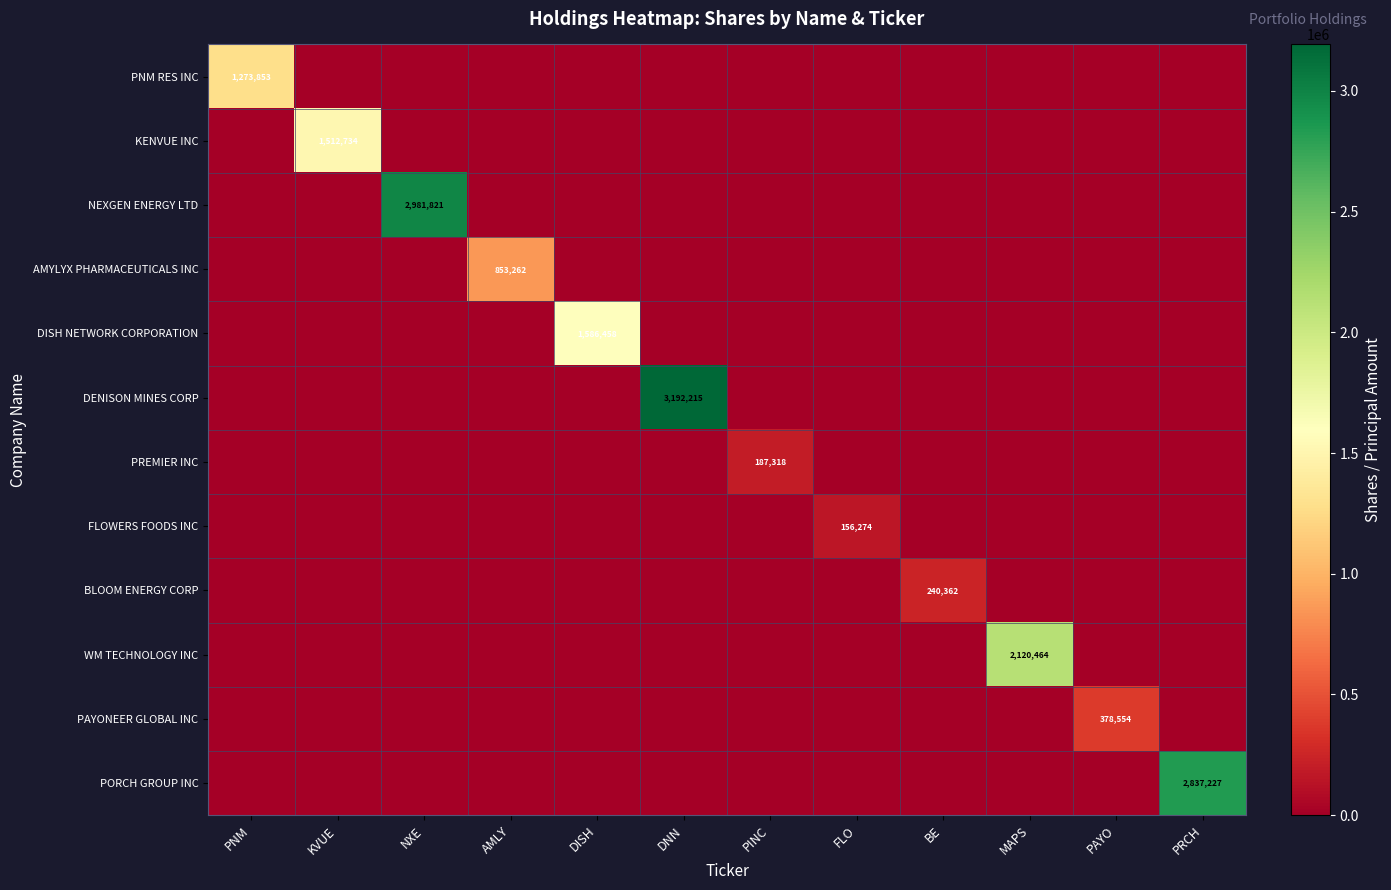

At how many categories does at least one series exceed 2029238?

4